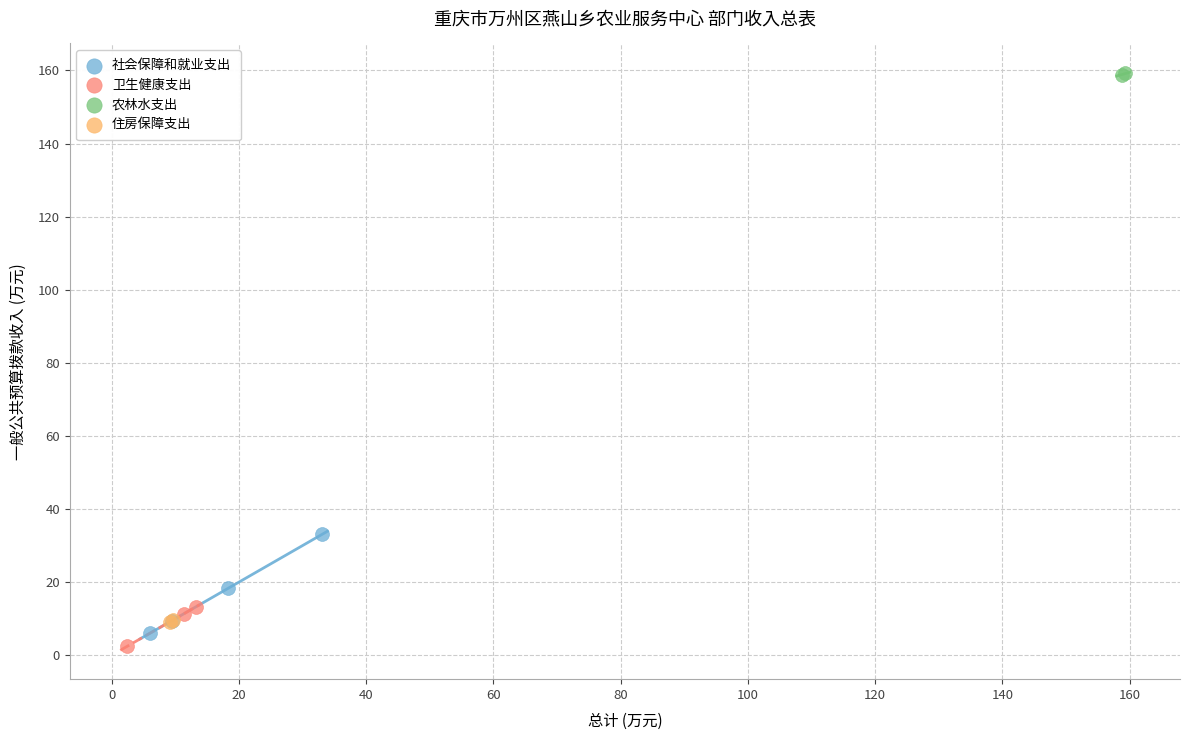

What are all the series names shown in the legend?

社会保障和就业支出, 卫生健康支出, 农林水支出, 住房保障支出